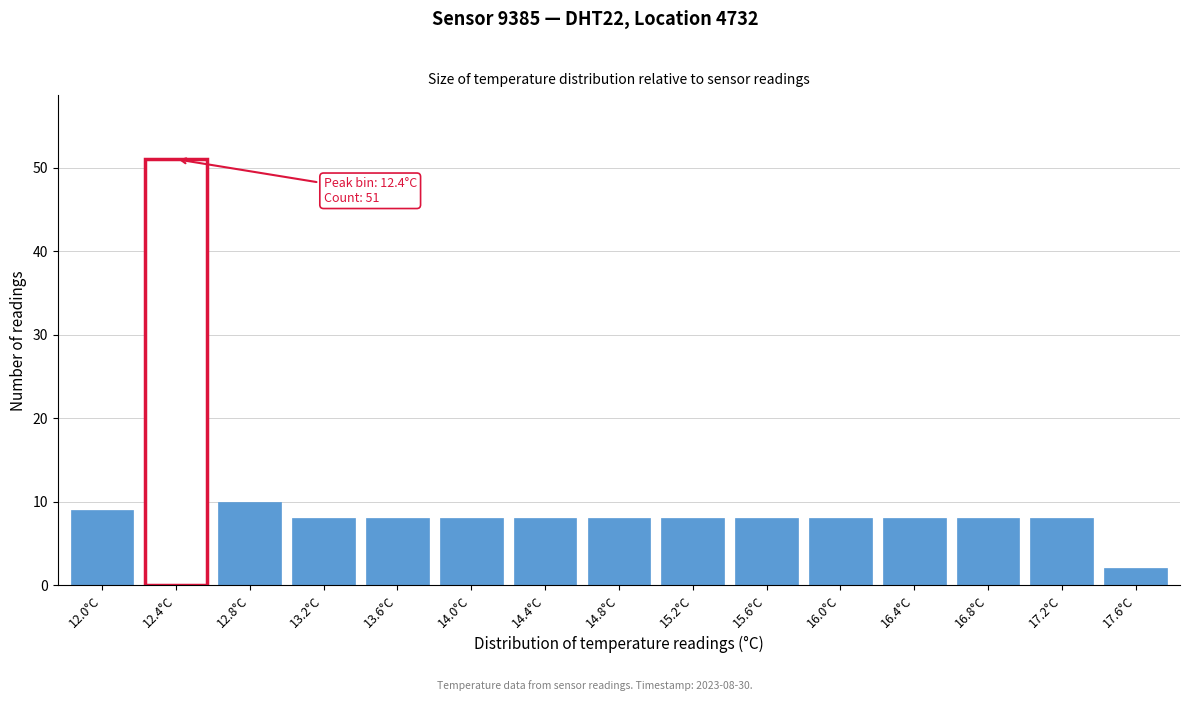

Reading left to right, what are all the values shown in this chart?

9	51	10	8	8	8	8	8	8	8	8	8	8	8	2